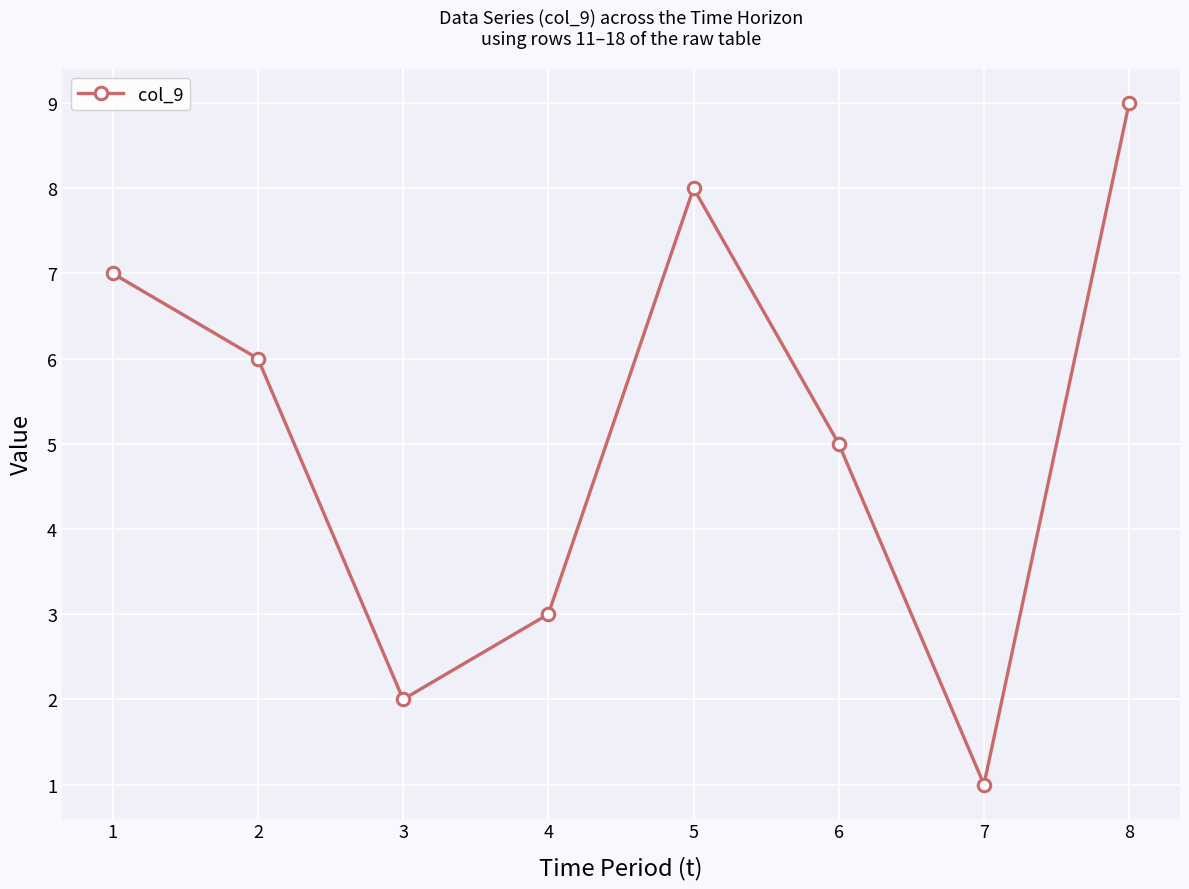

Does the chart display data point markers on the line(s)?

Yes